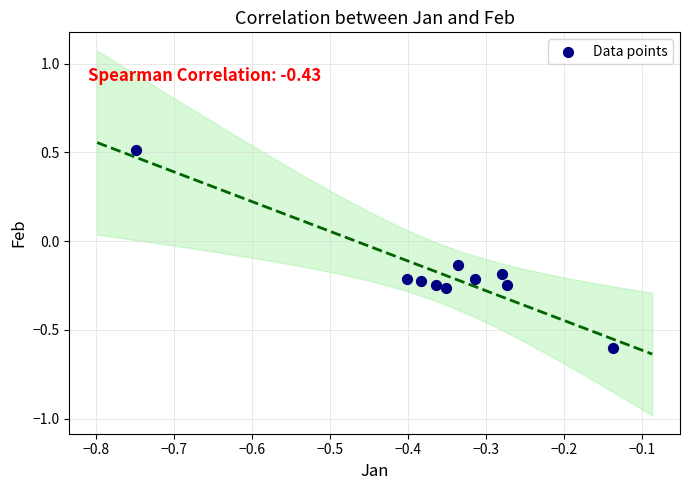

What is the range of X values (max minus min)?

0.6